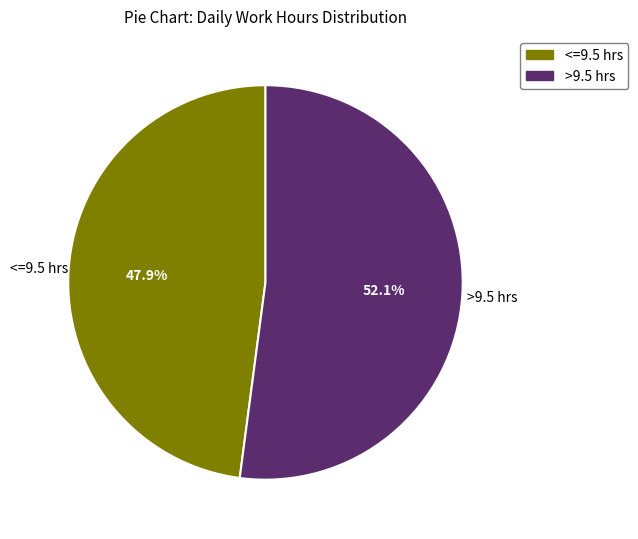

Is there any slice that represents more than half of the pie?

Yes